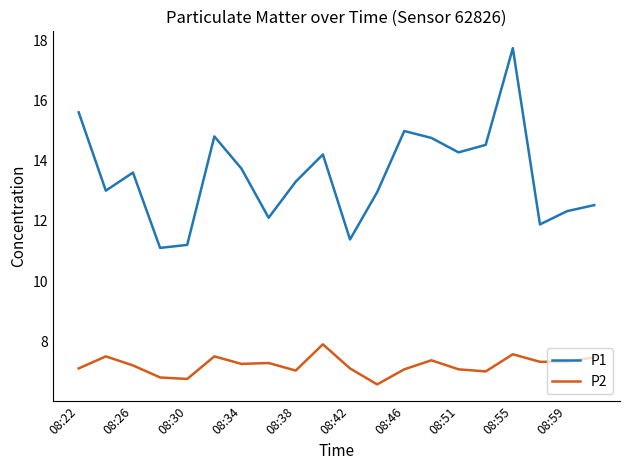

Rank the series by their average value, from highest to lowest.

P1, P2